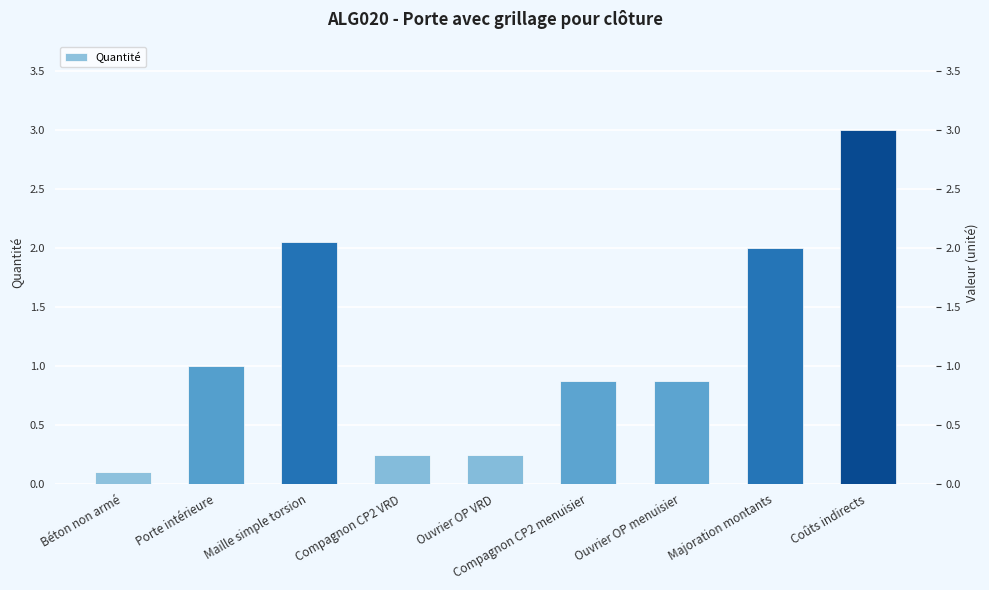

Is it true that the value at Coûts indirects is 1.3?

False